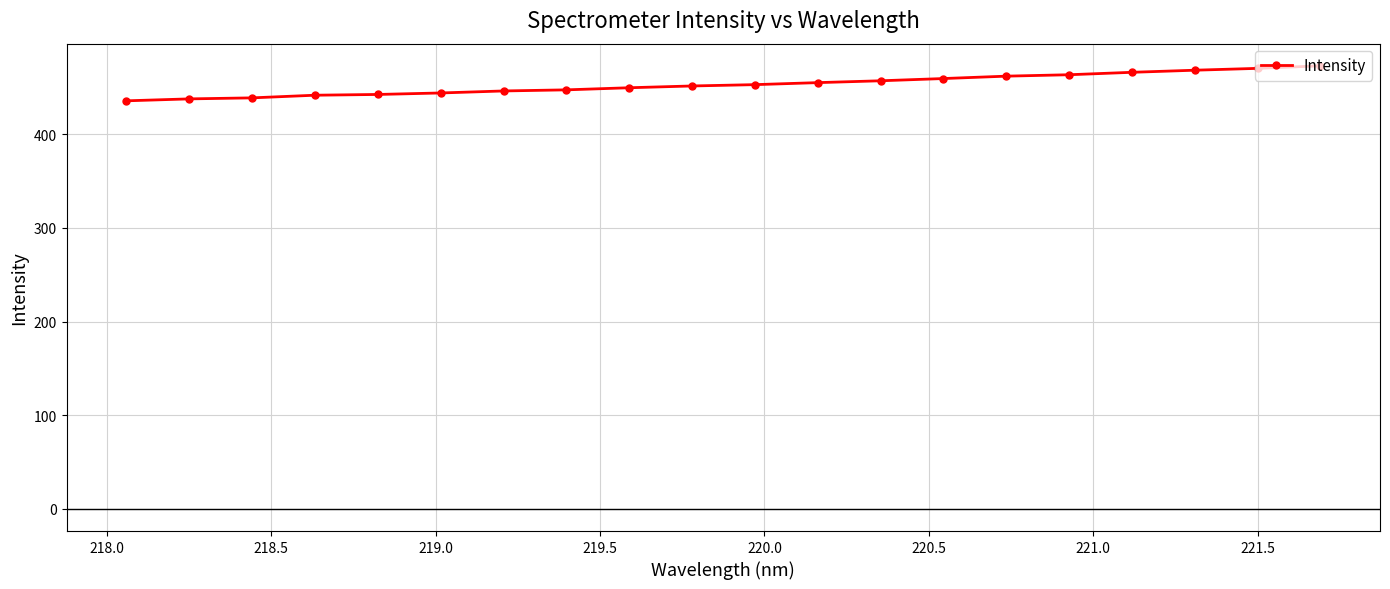

What is the maximum value shown in the chart?

473.1